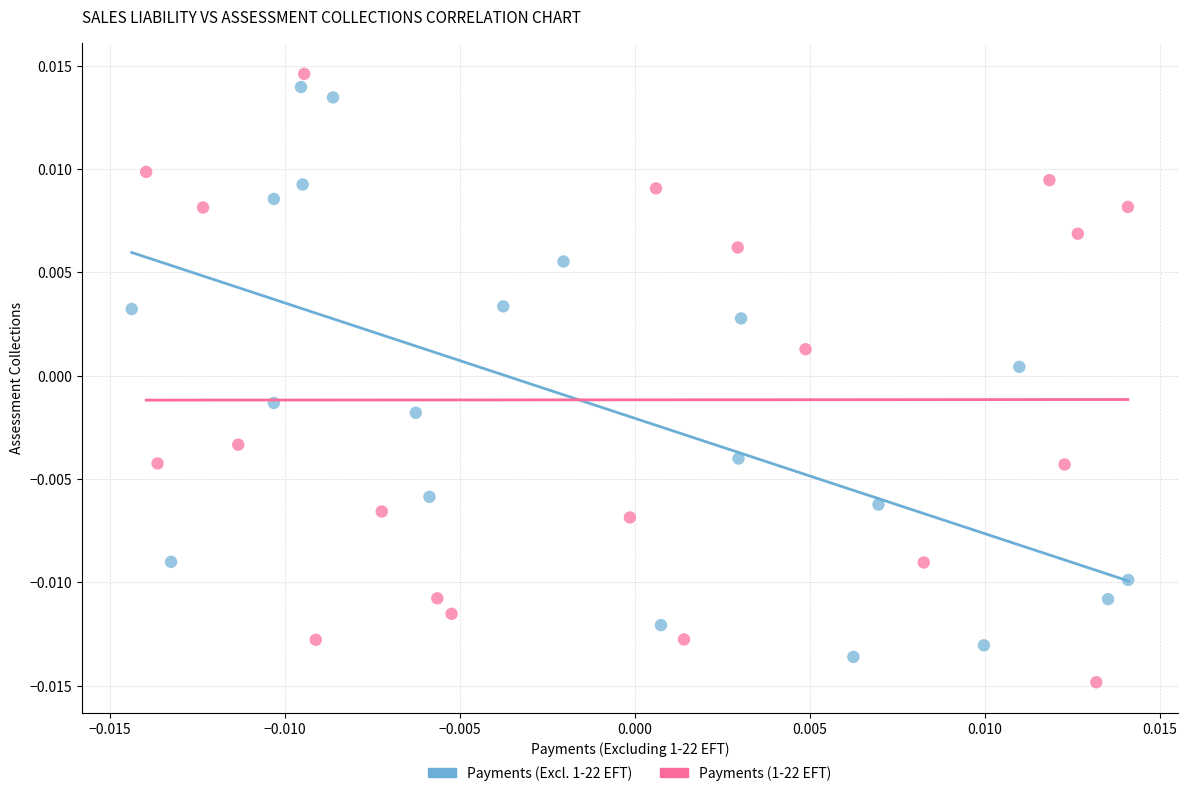

Which series has the largest Y range (max minus min)?

Payments (1-22 EFT)